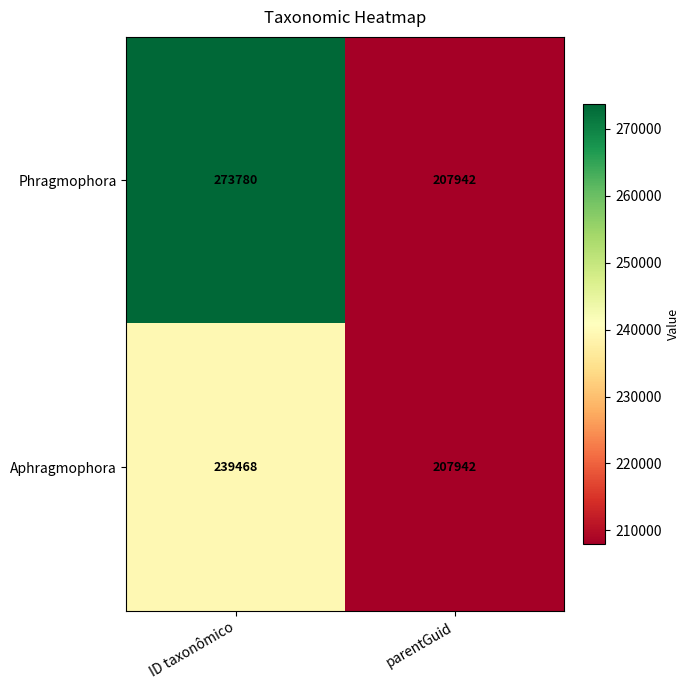

At how many categories does at least one series exceed 262664?

1